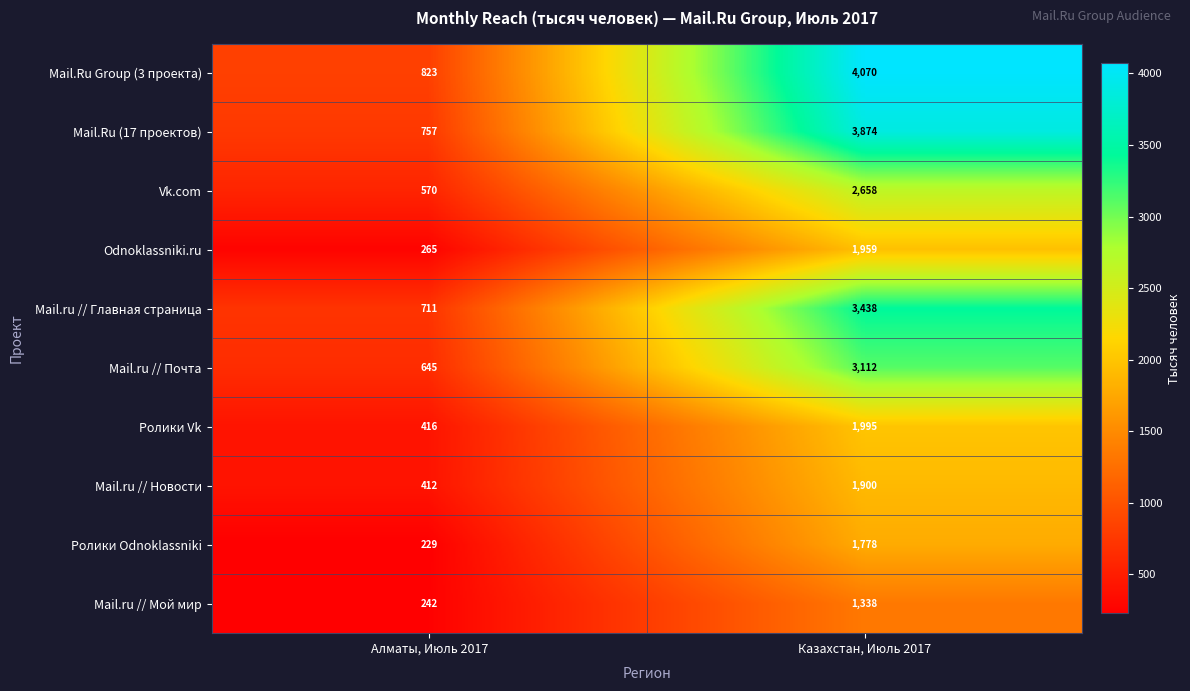

At which label is Ролики Odnoklassniki closest to 1003?

Алматы, Июль 2017